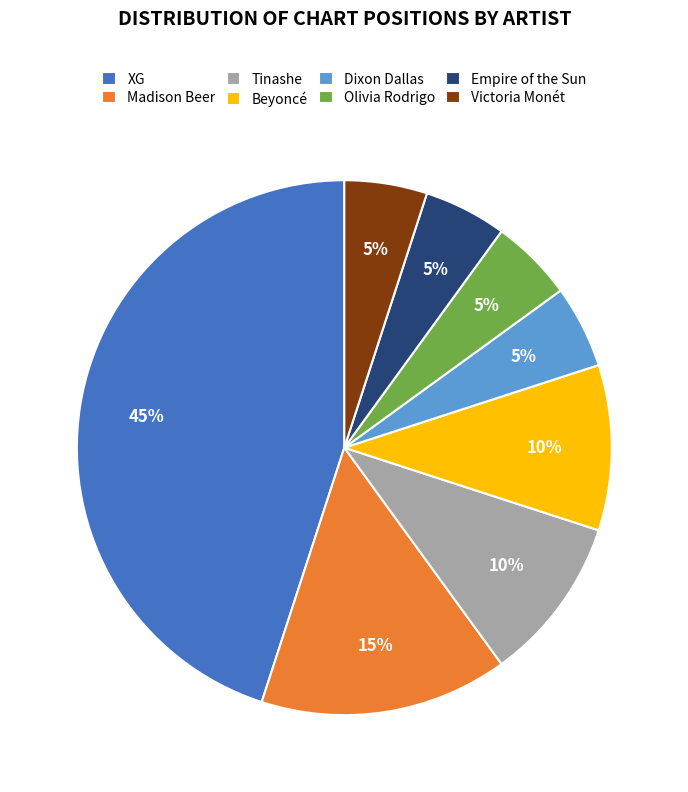

To the nearest percent, what is the difference between the largest and smallest slice percentages?

40%